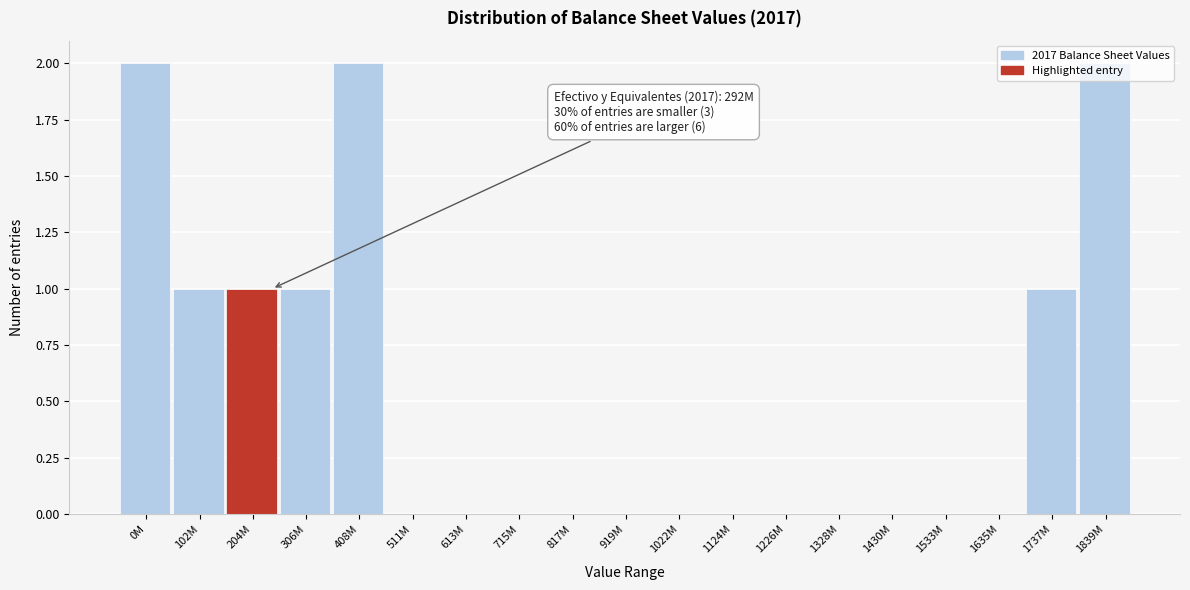

Is it true that the value at 102M is 0?

False